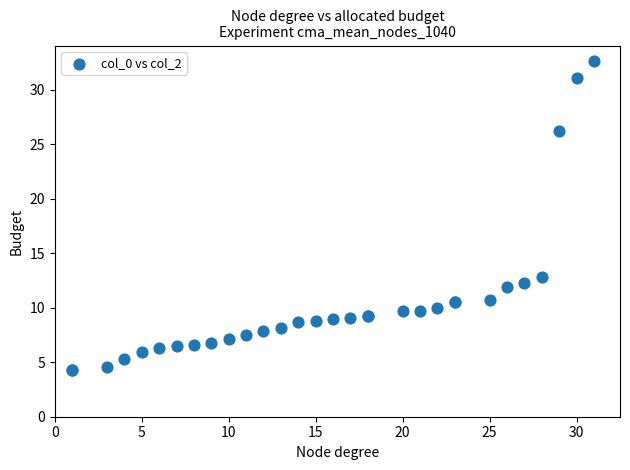

What Y value in the scatter plot is closest to 18?

12.8